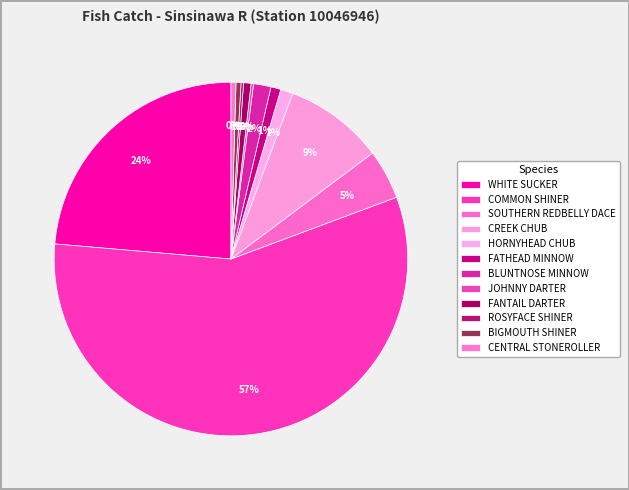

Do HORNYHEAD CHUB and CENTRAL STONEROLLER together represent more than half of the pie?

No